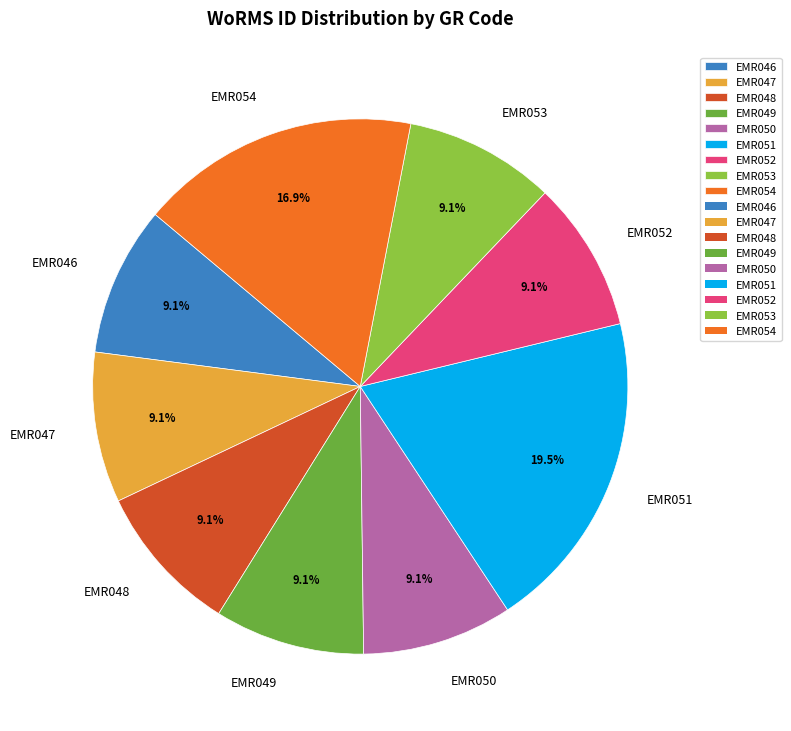

The EMR047 slice represents 14% of the pie. True or false?

False